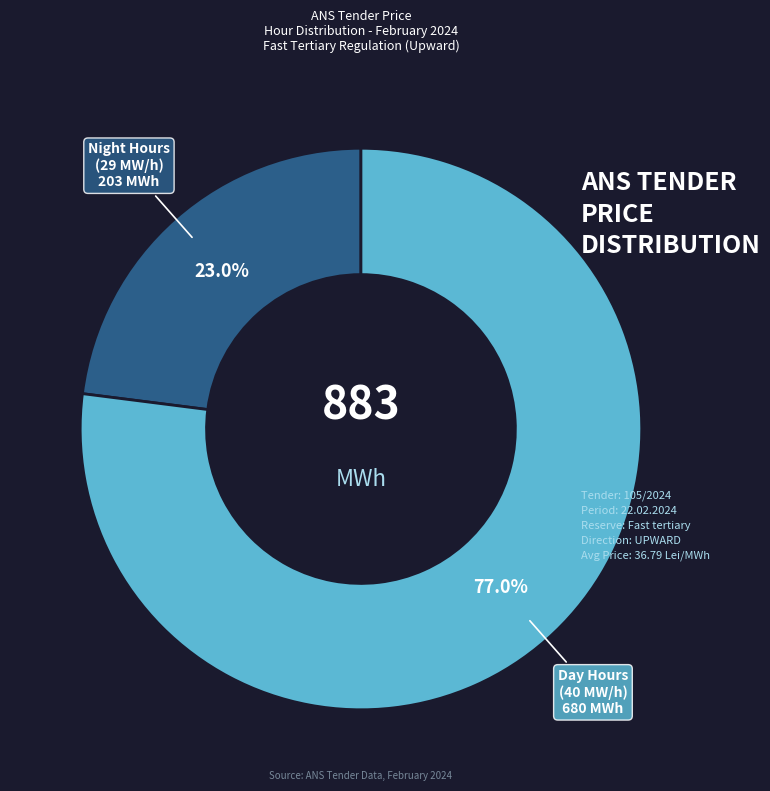

Rank the categories by value from lowest to highest.

Night Hours (29 MW/h), Day Hours (40 MW/h)